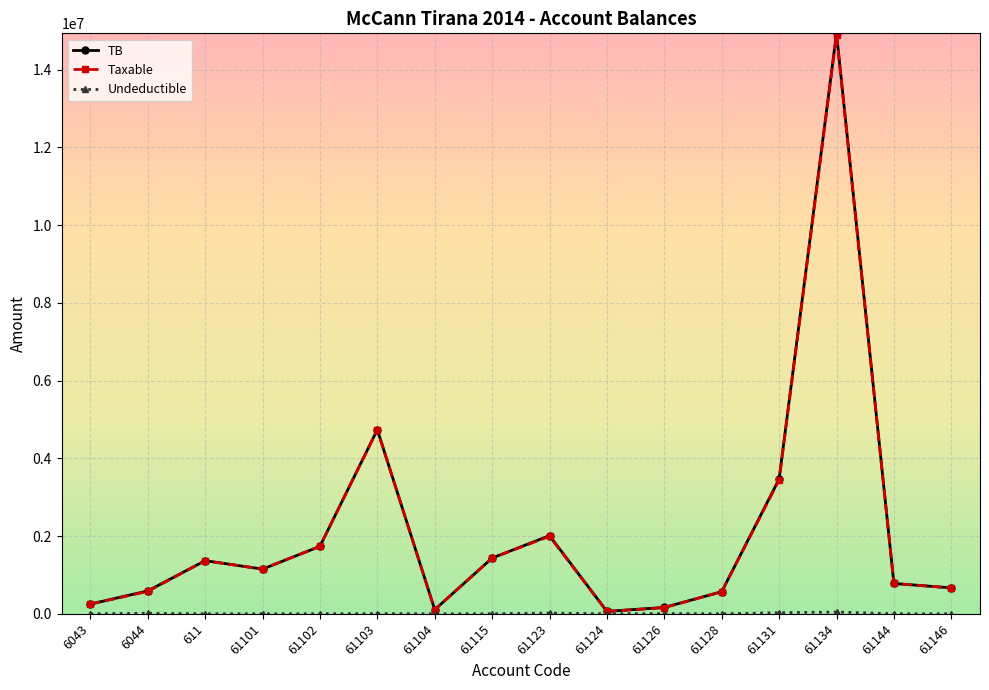

Between 61104 and 61134, which series saw the biggest shift?

TB